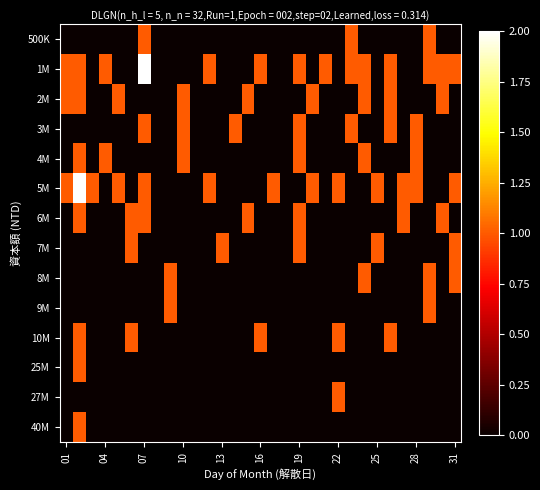

Rank the series at 16 from lowest to highest value.

500K, 2M, 3M, 4M, 5M, 6M, 7M, 8M, 9M, 25M, 27M, 40M, 1M, 10M